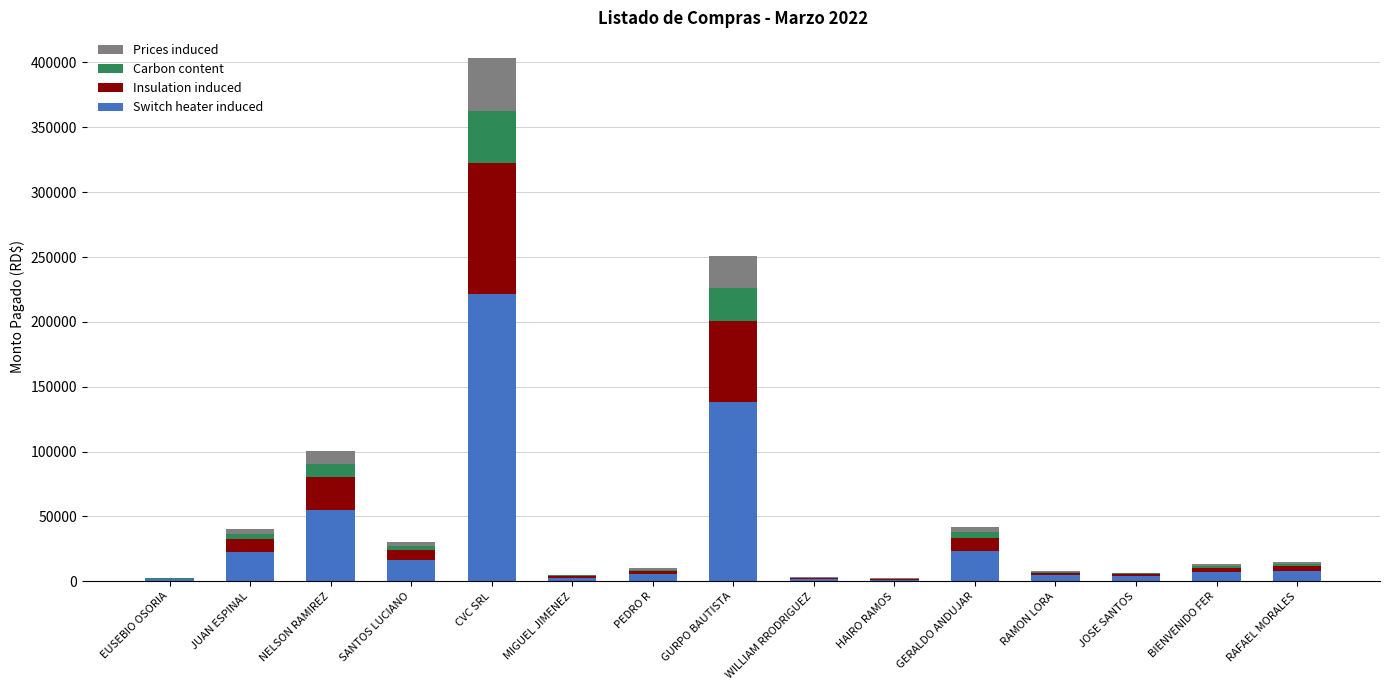

At which category is the sum across all series the highest?

CVC SRL